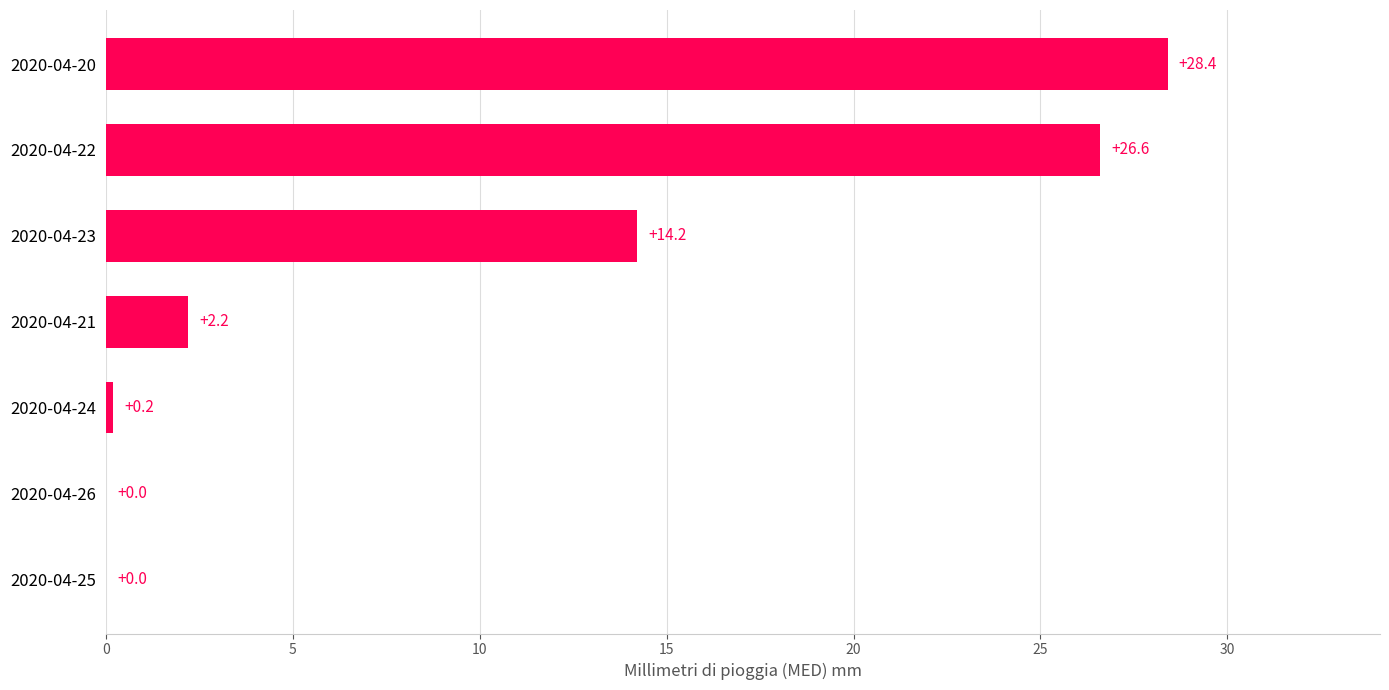

What value does the data have at 2020-04-21?

2.2